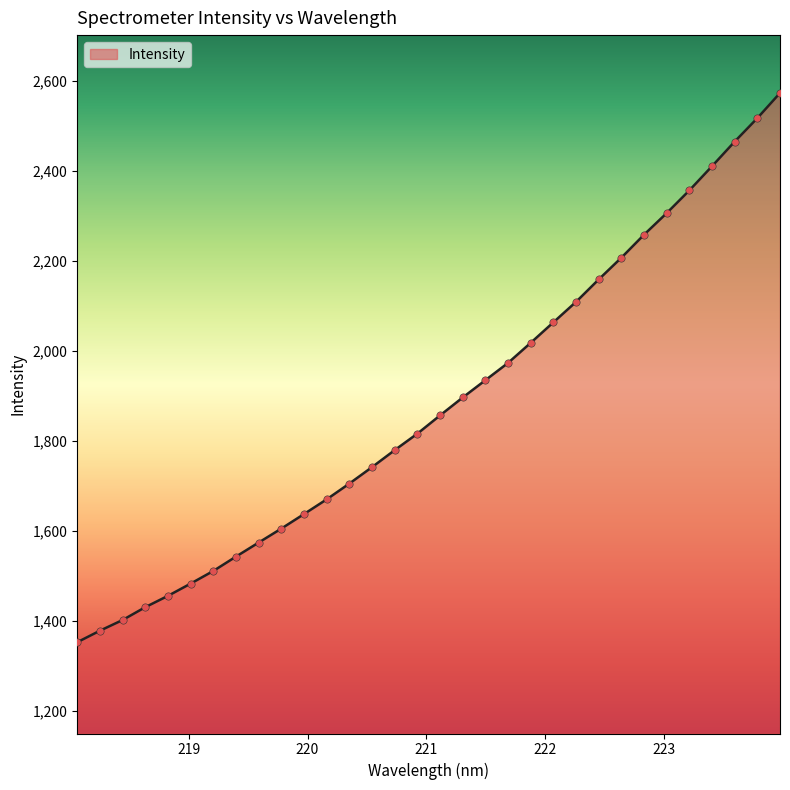

What is the difference between the maximum and minimum values?

1220.9